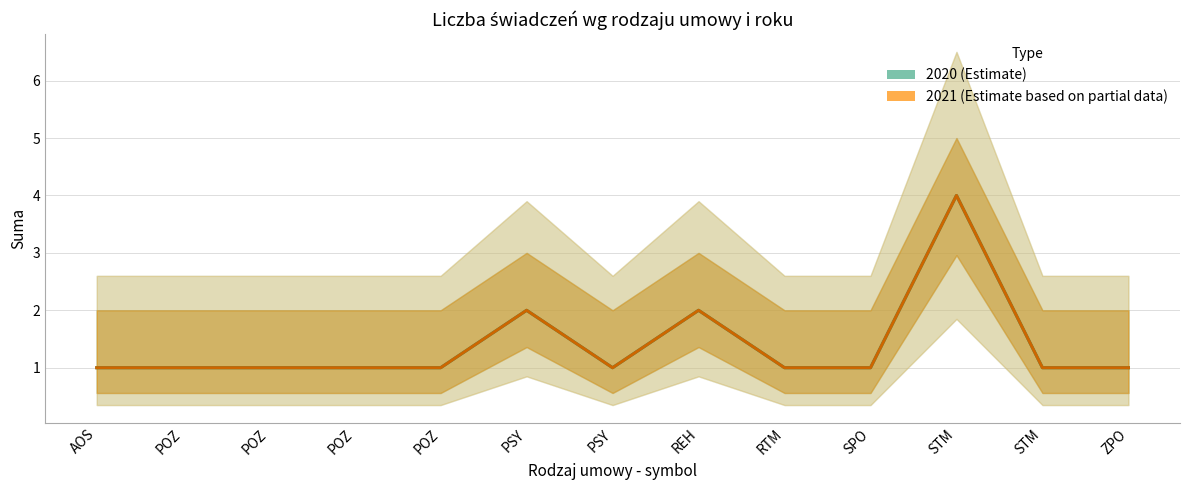

Is it true that 2021 (Estimate based on partial data) equals 1 at POZ?

True